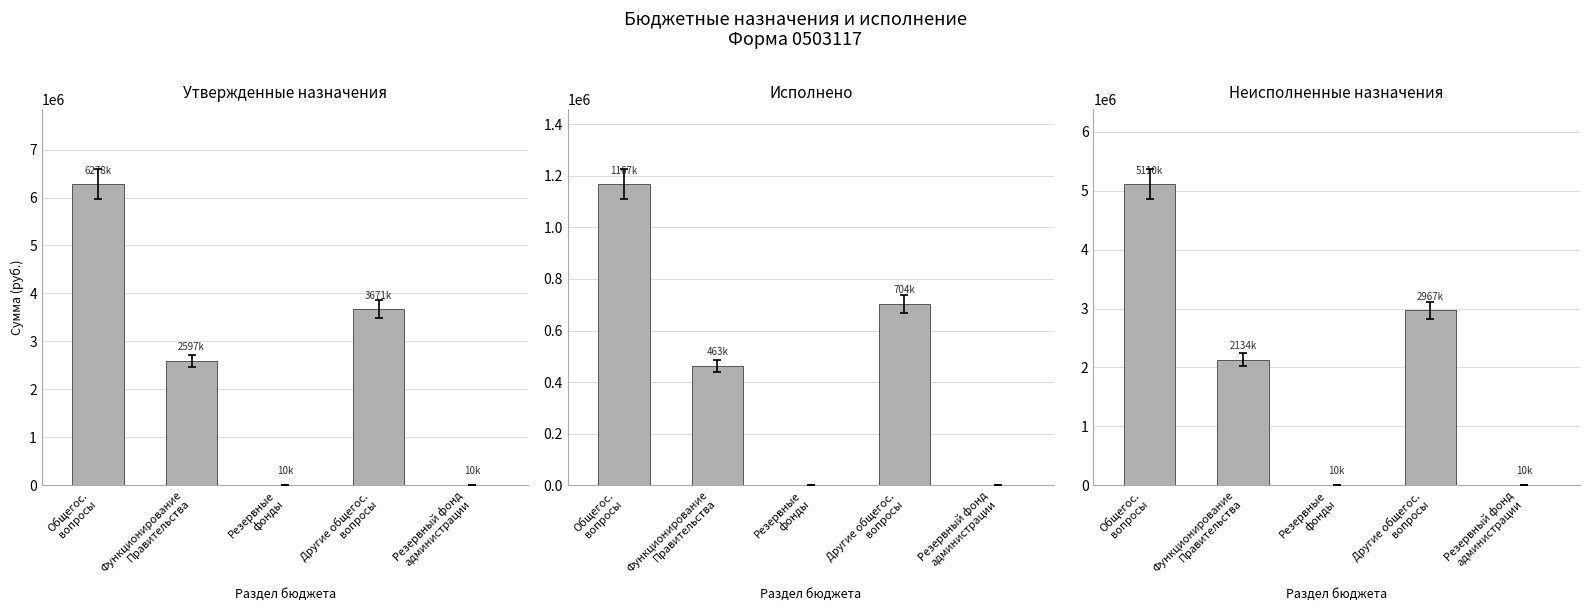

Reading right to left, what are all the values shown in this chart?

Утвержденные назначения: Резервный фонд
администрации=10000.0	Другие общегос.
вопросы=3670900.0	Резервные
фонды=10000.0	Функционирование
Правительства=2596800.0	Общегос.
вопросы=6277700.0
Исполнено: Резервный фонд
администрации=0.0	Другие общегос.
вопросы=704222.3	Резервные
фонды=0.0	Функционирование
Правительства=463188.2	Общегос.
вопросы=1167410.4
Неисполненные назначения: Резервный фонд
администрации=10000.0	Другие общегос.
вопросы=2966677.7	Резервные
фонды=10000.0	Функционирование
Правительства=2133611.9	Общегос.
вопросы=5110289.6